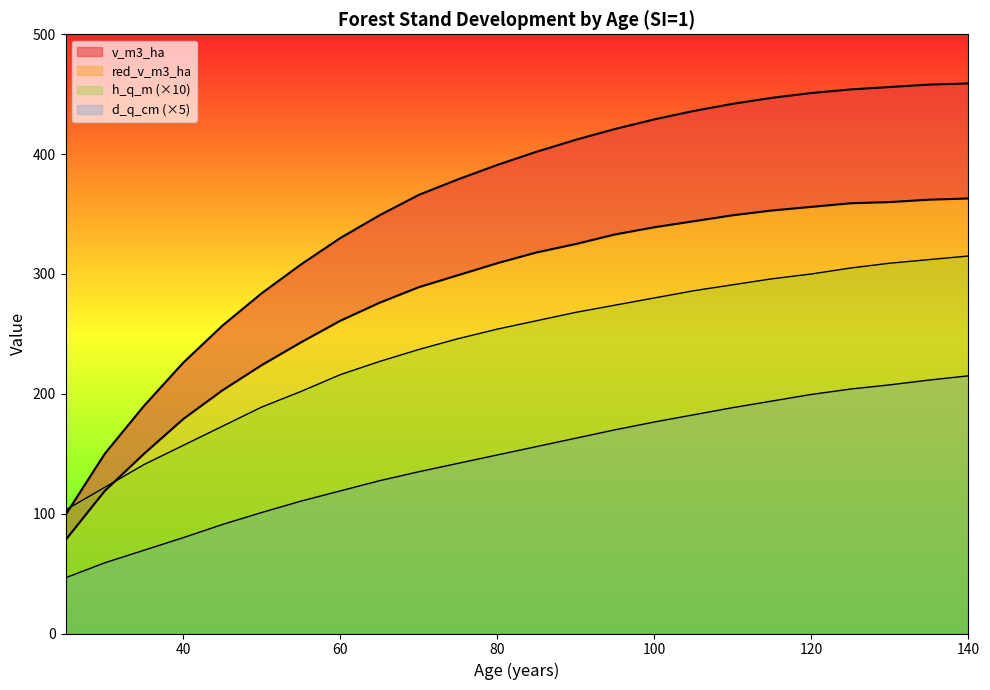

Which has a higher value, 110 or 95?

110